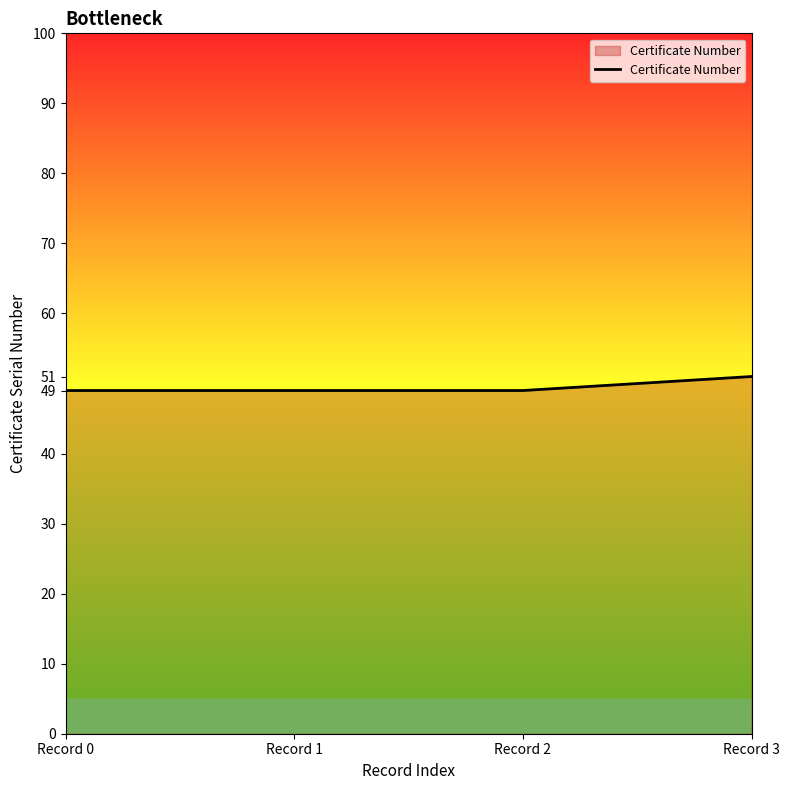

Which label corresponds to the largest value in the chart?

Record 3